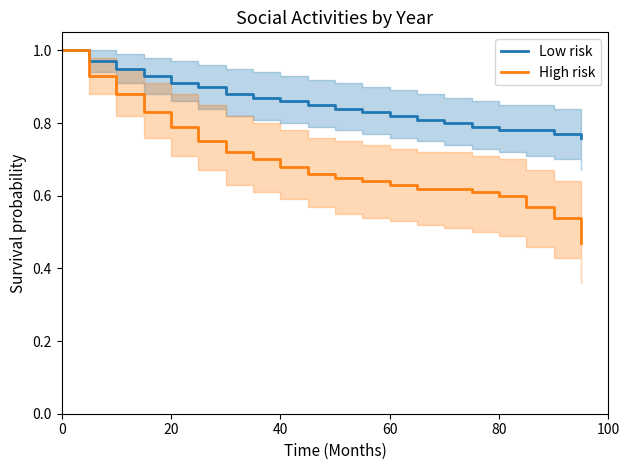

At how many categories does at least one series exceed 0?

20